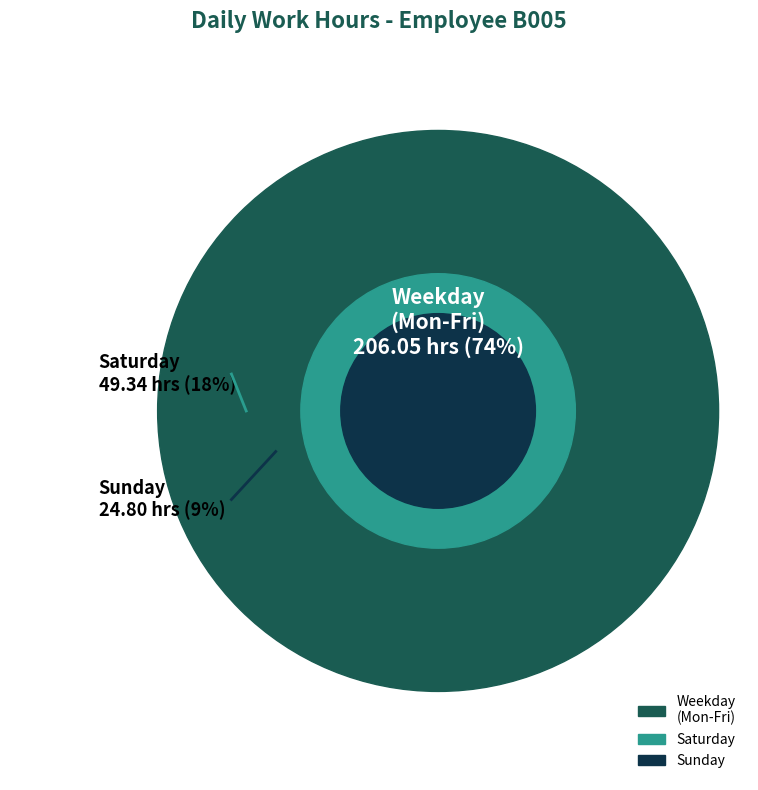

Does Mon represent more than half of the total?

No